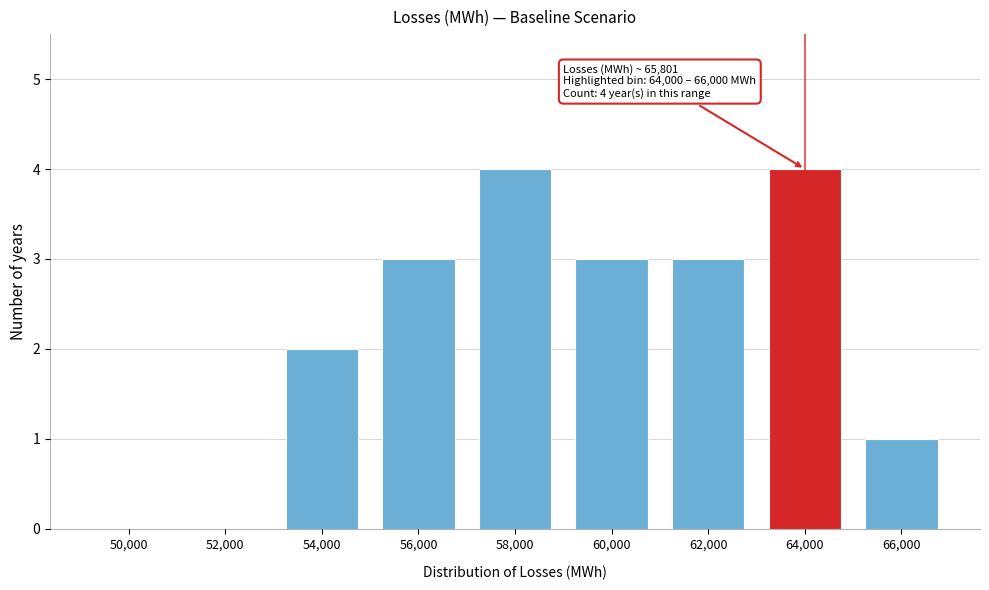

Reading left to right, extract all data points from this chart.

50,000=0	52,000=0	54,000=2	56,000=3	58,000=4	60,000=3	62,000=3	64,000=4	66,000=1